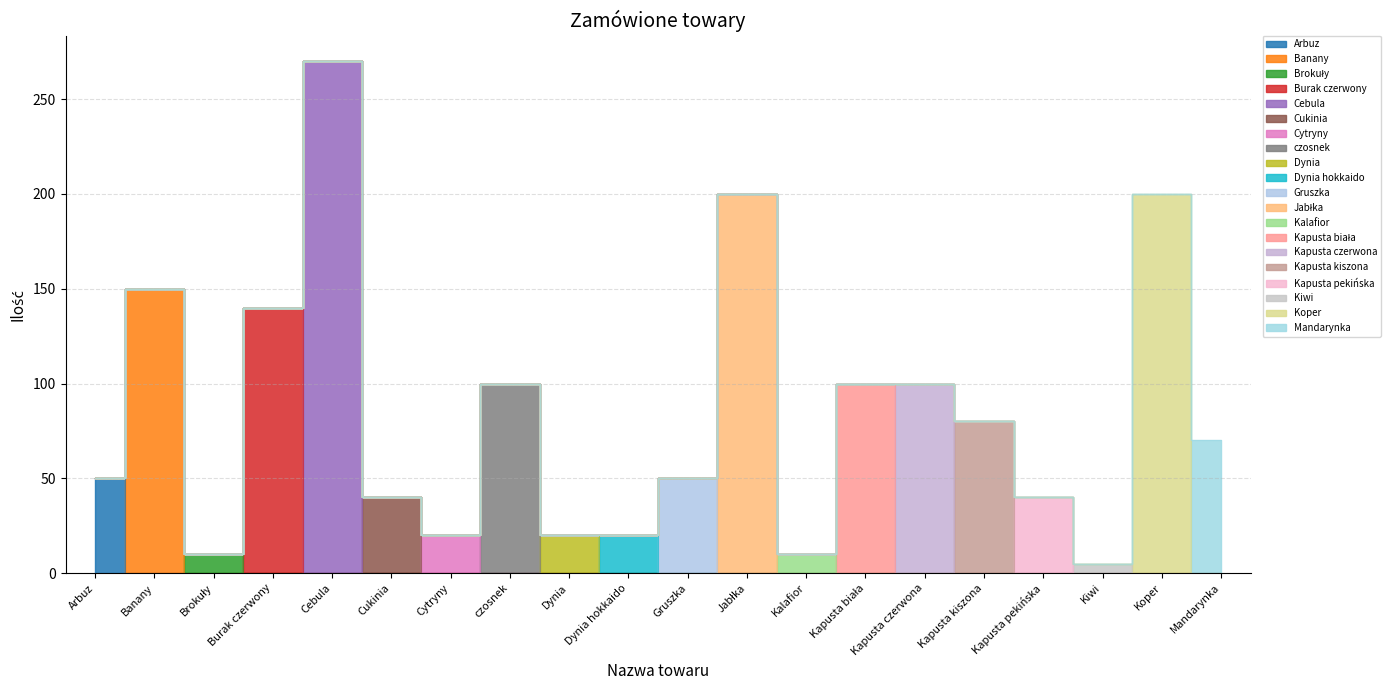

What is the maximum value shown in the chart?

270